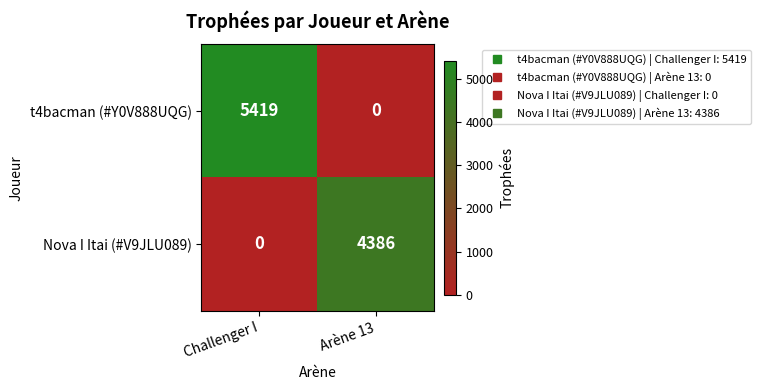

What is the approximate value of Nova I Itai (#V9JLU089) at Arène 13, to the nearest 50?

4400